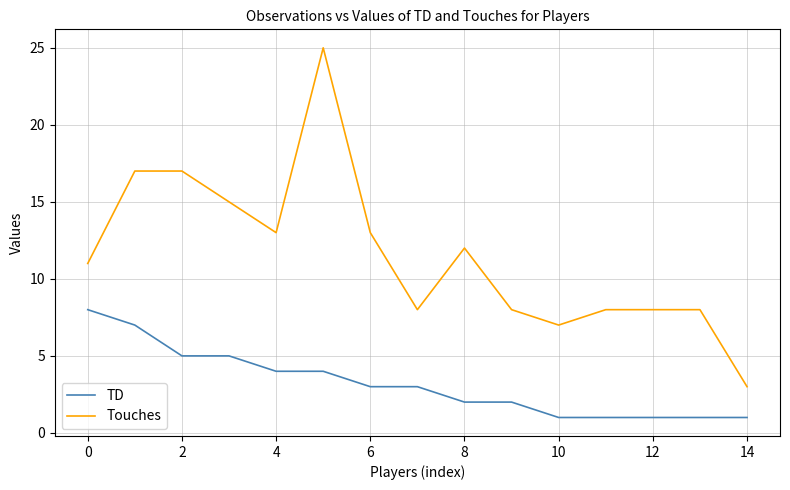

Which series has the largest range (max minus min)?

Touches